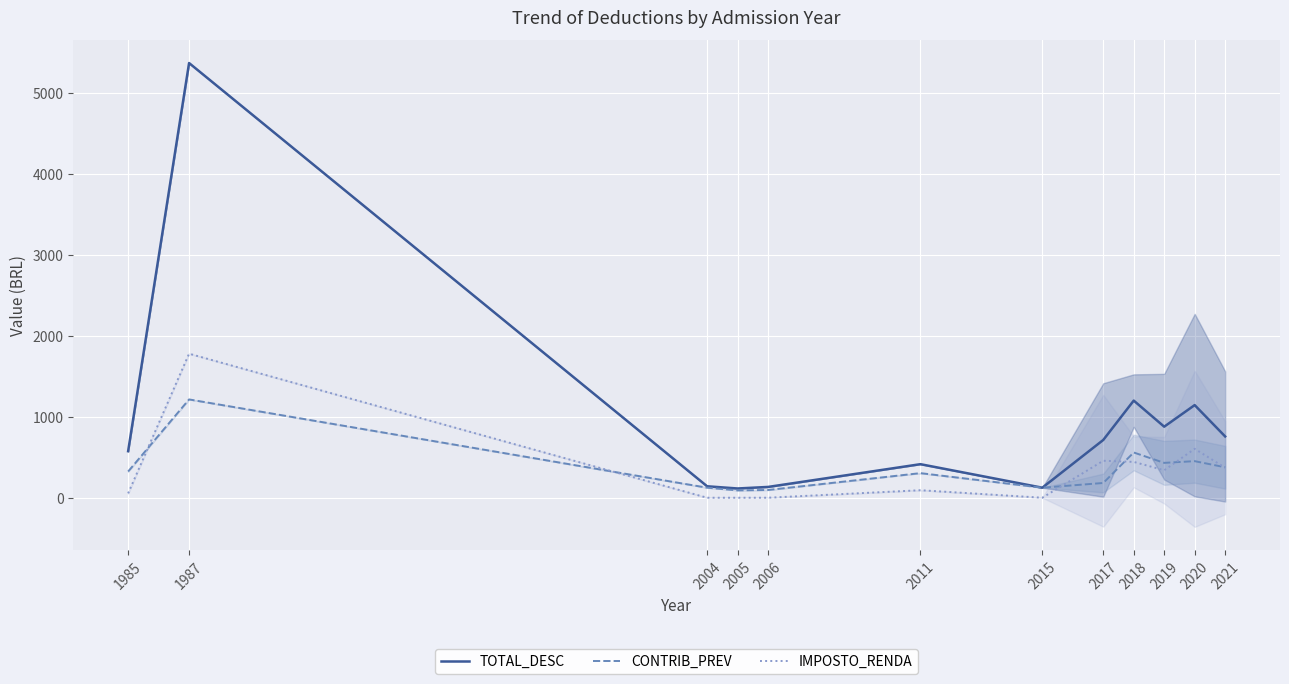

True or false: TOTAL_DESC and CONTRIB_PREV cross at least once.

False